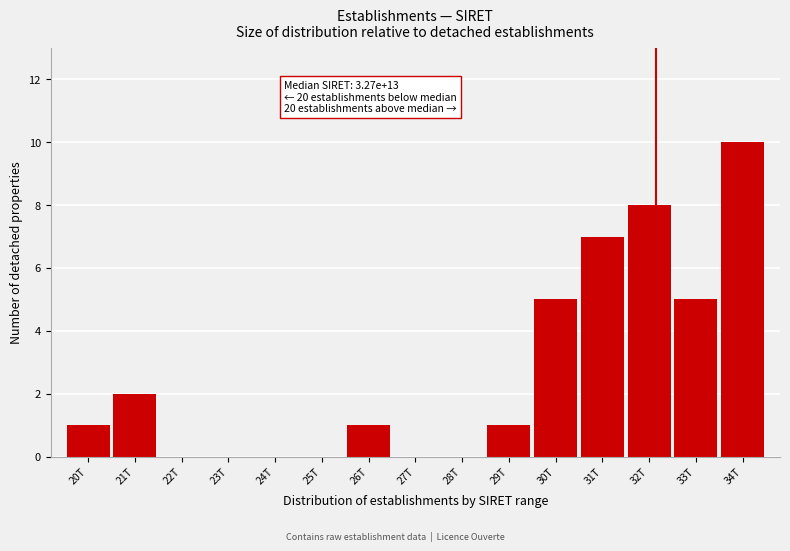

Reading left to right, list all the values displayed in this chart.

20T=1	21T=2	22T=0	23T=0	24T=0	25T=0	26T=1	27T=0	28T=0	29T=1	30T=5	31T=7	32T=8	33T=5	34T=10